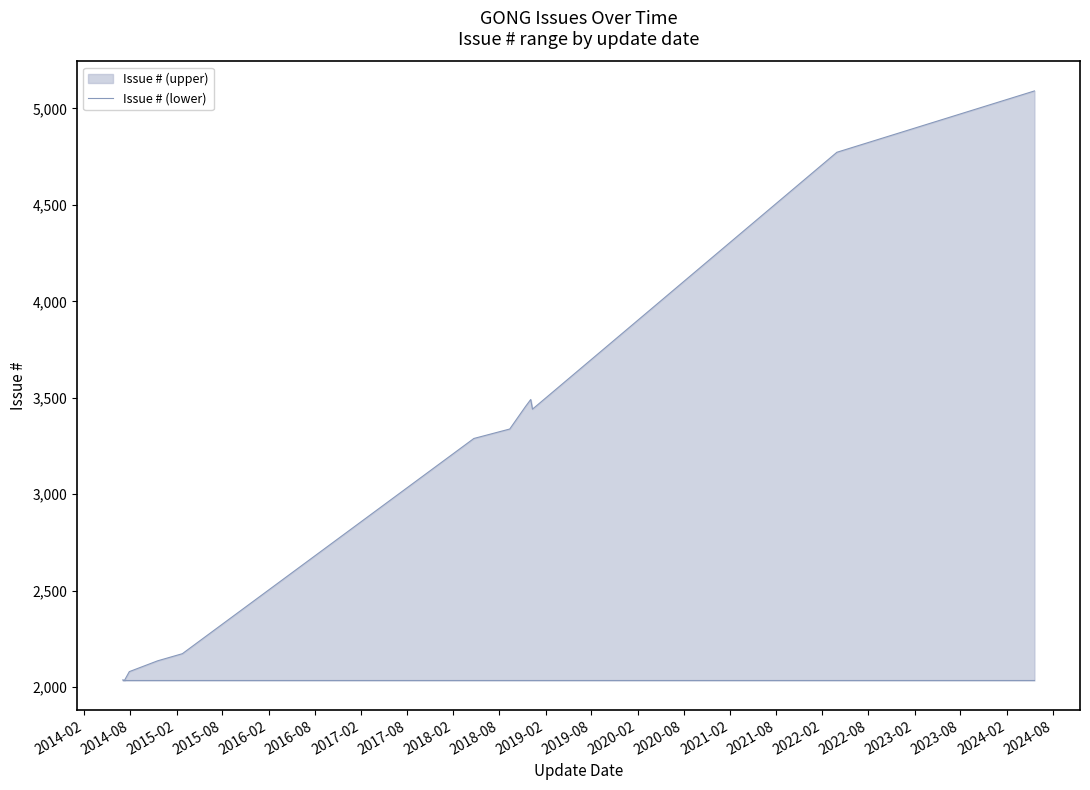

What is the maximum value shown in the chart?

5091